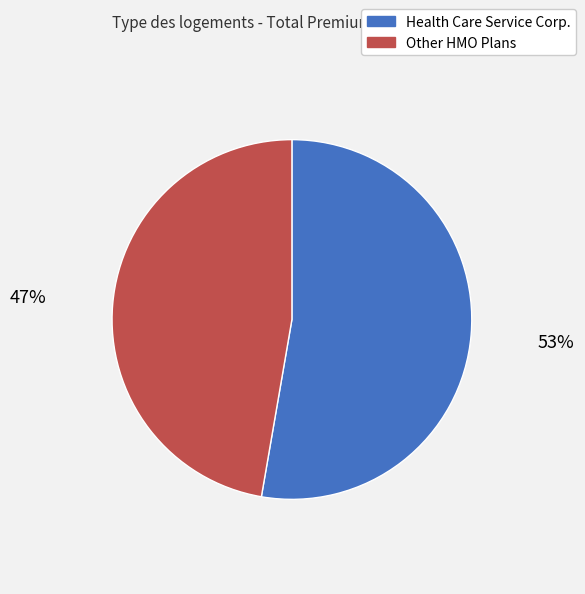

Is there any slice that represents more than half of the pie?

Yes